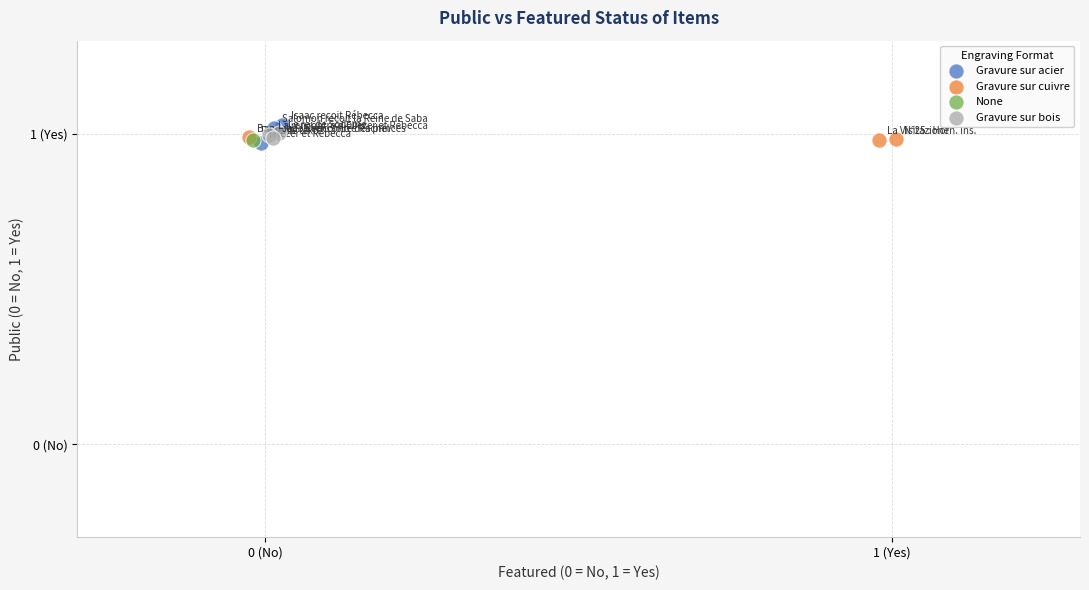

Which series reaches the maximum Y coordinate?

Gravure sur acier